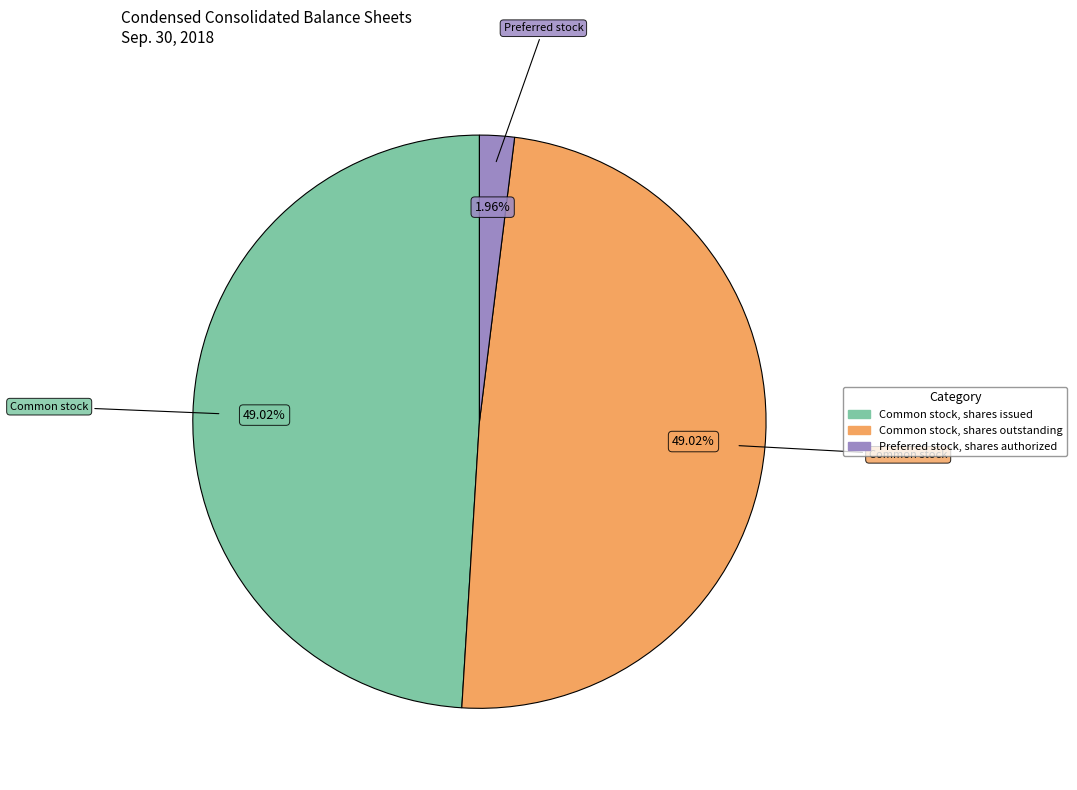

Is there a majority slice in this chart?

No